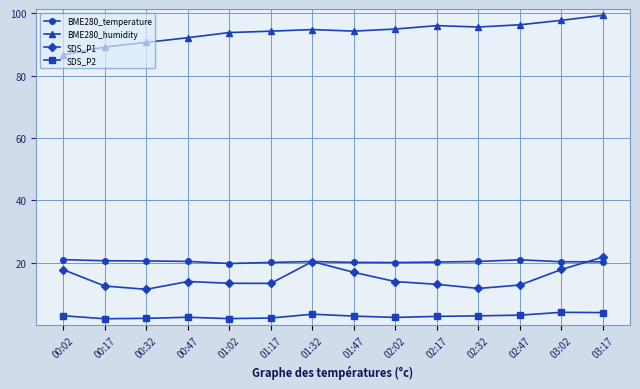

What is the minimum value for BME280_temperature?

19.8